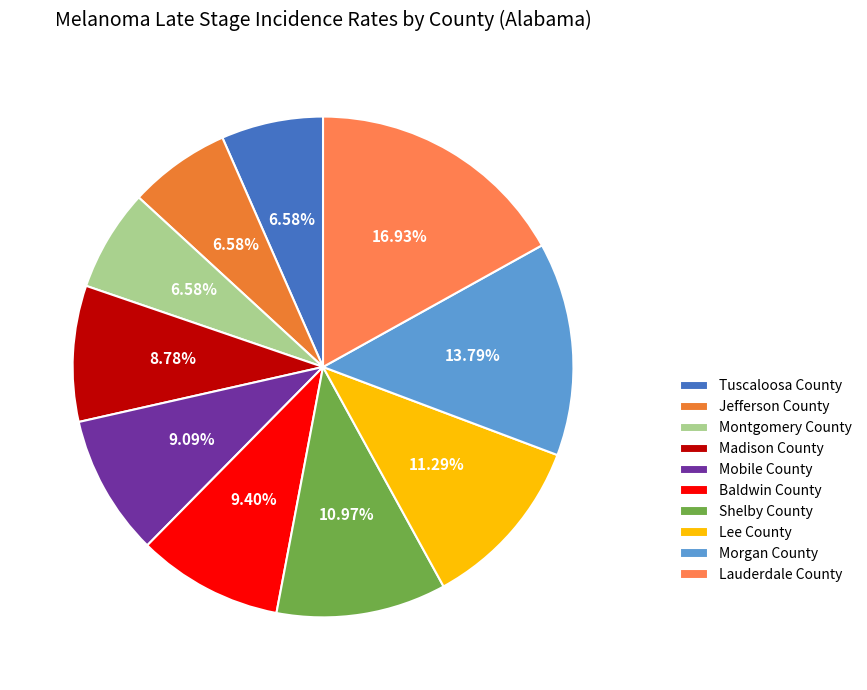

Which category has the biggest portion of the pie?

Lauderdale County